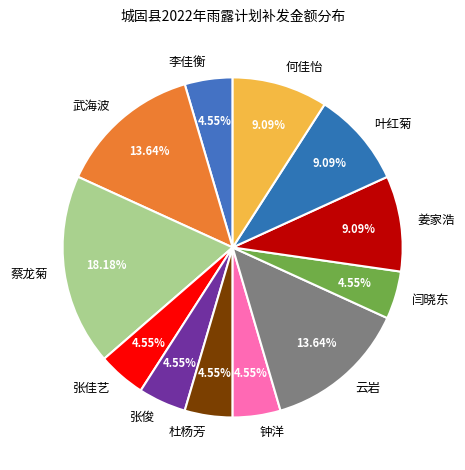

Does any single category account for the majority?

No